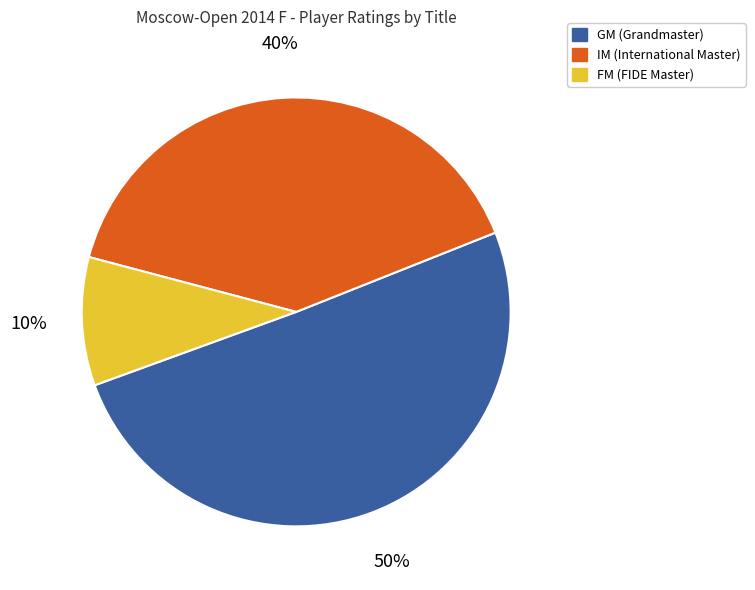

To the nearest percent, what is the average slice percentage?

33%